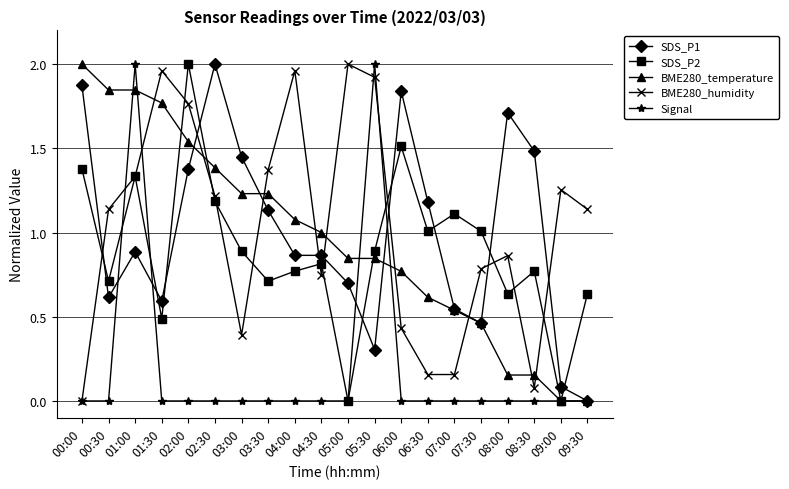

Is it true that Signal equals -0.9 at 07:00?

False